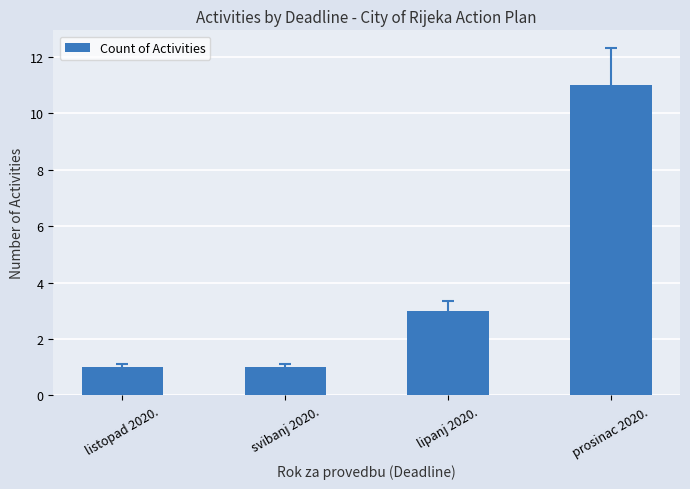

What is the change in value from svibanj 2020. to prosinac 2020.?

+10